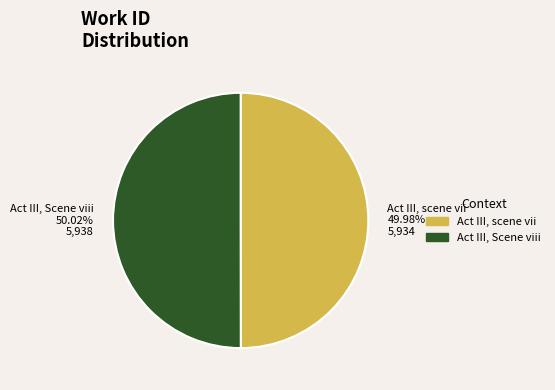

Combined, do Act III, scene vii and Act III, Scene viii account for over 50%?

Yes